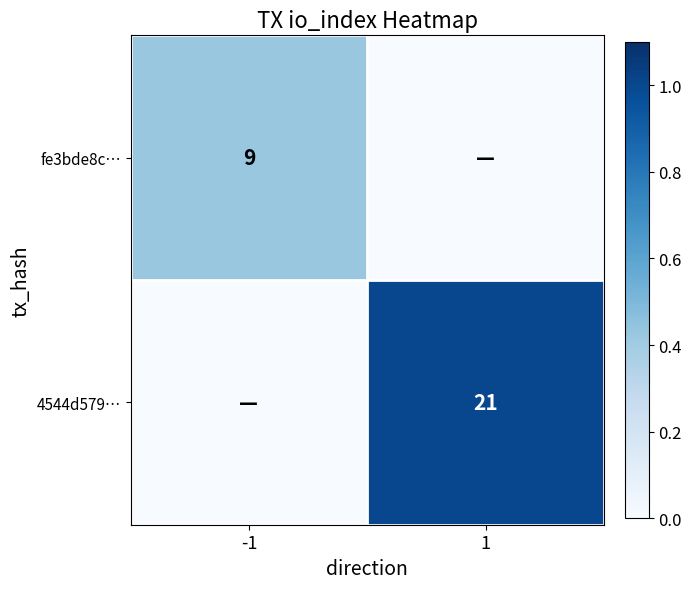

Which category has the highest value across all series?

1